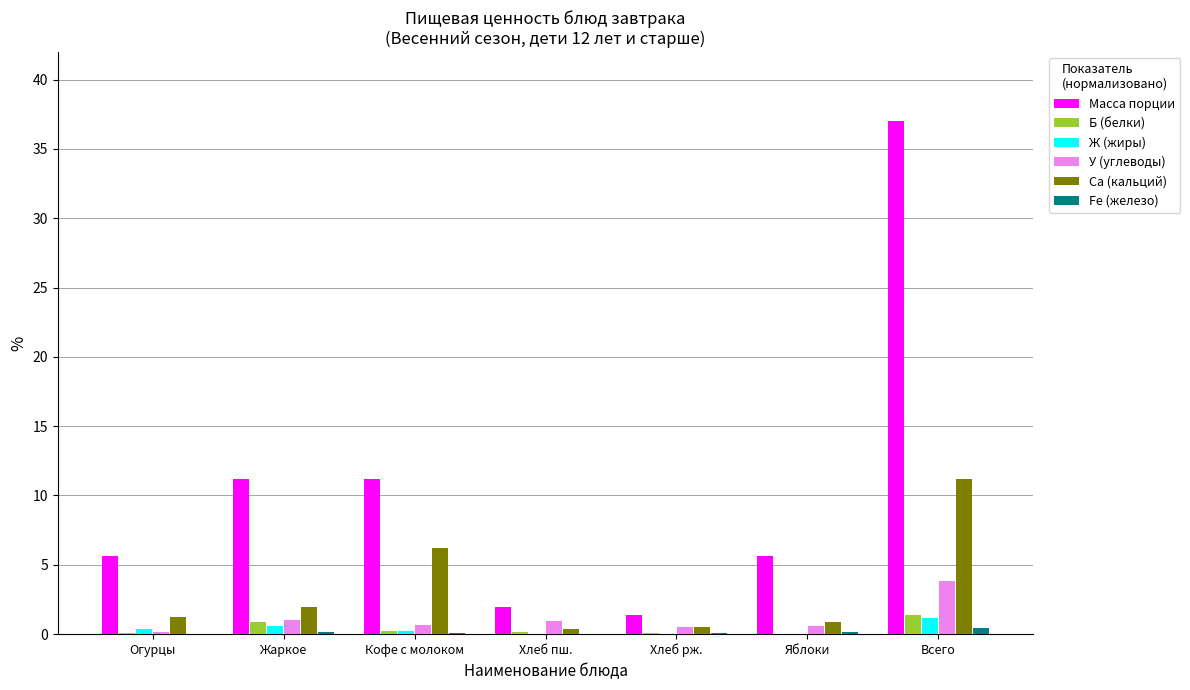

Which series has the largest total across all categories?

Масса порции